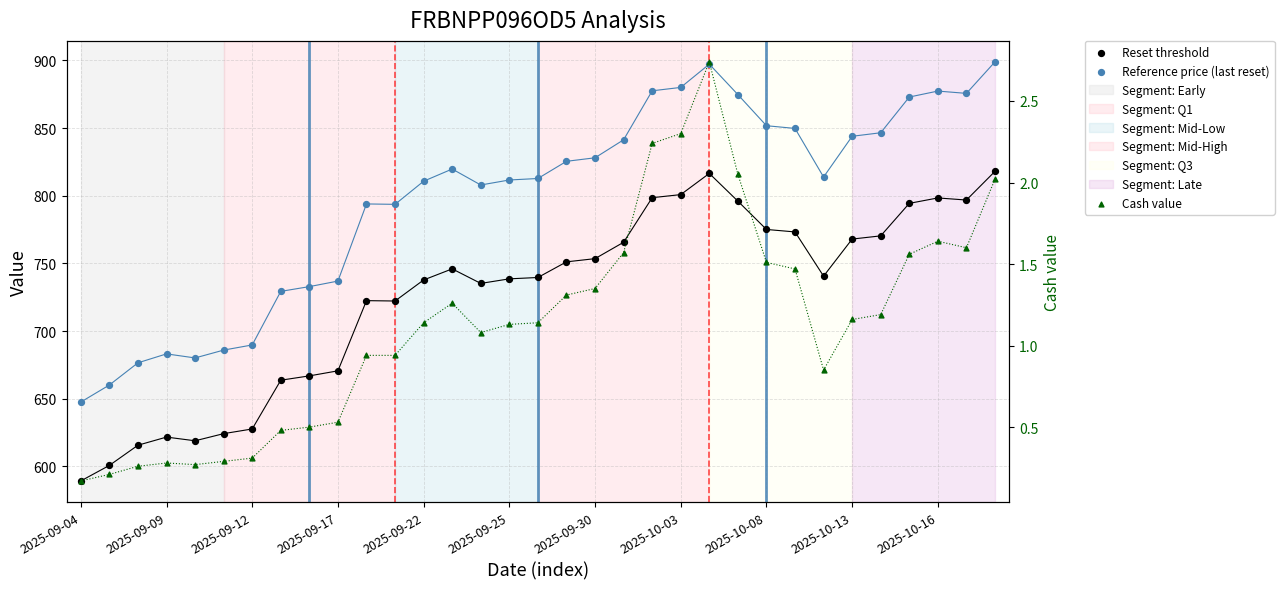

At which category is the sum across all series the highest?

32